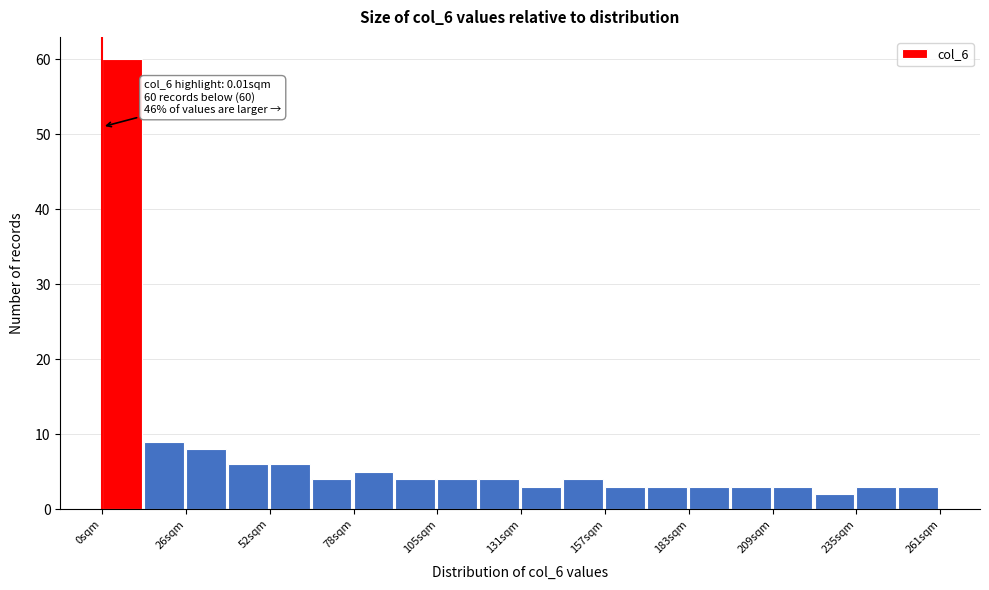

Read against the x-axis, roughly where is the centre of the tallest bar?

5